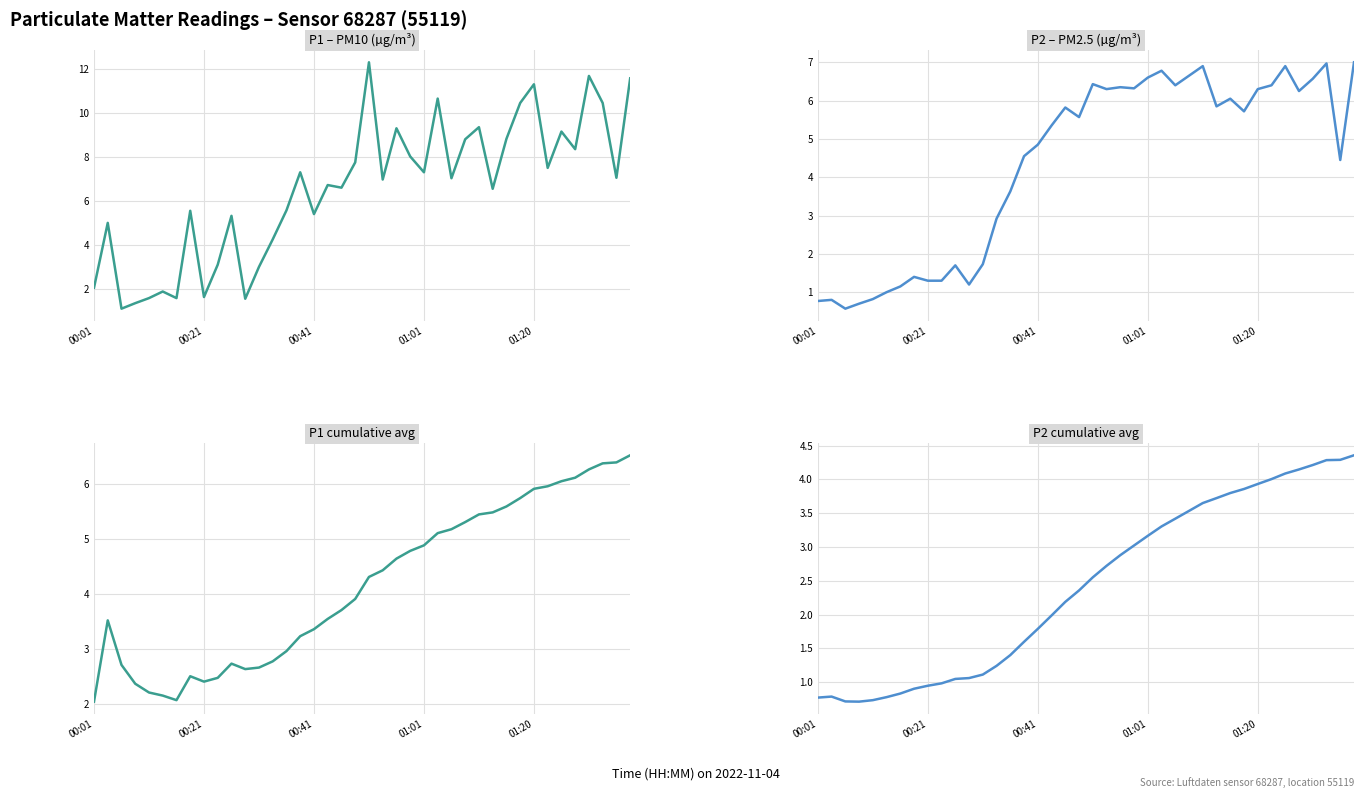

What is the difference between the maximum and minimum values in the P1 cumulative avg series?

4.5